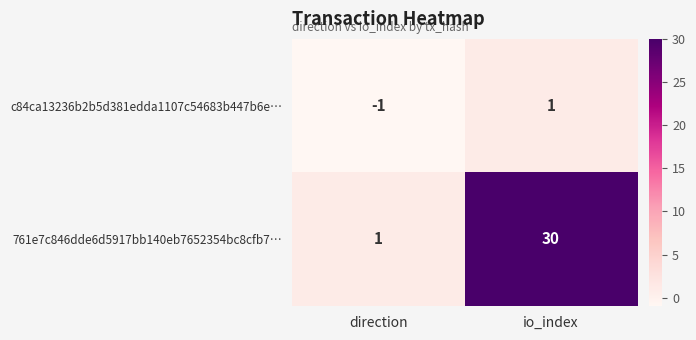

True or false: c84ca13236b2b5d381edda1107c54683b447b6e… has a value of -2 at direction.

False